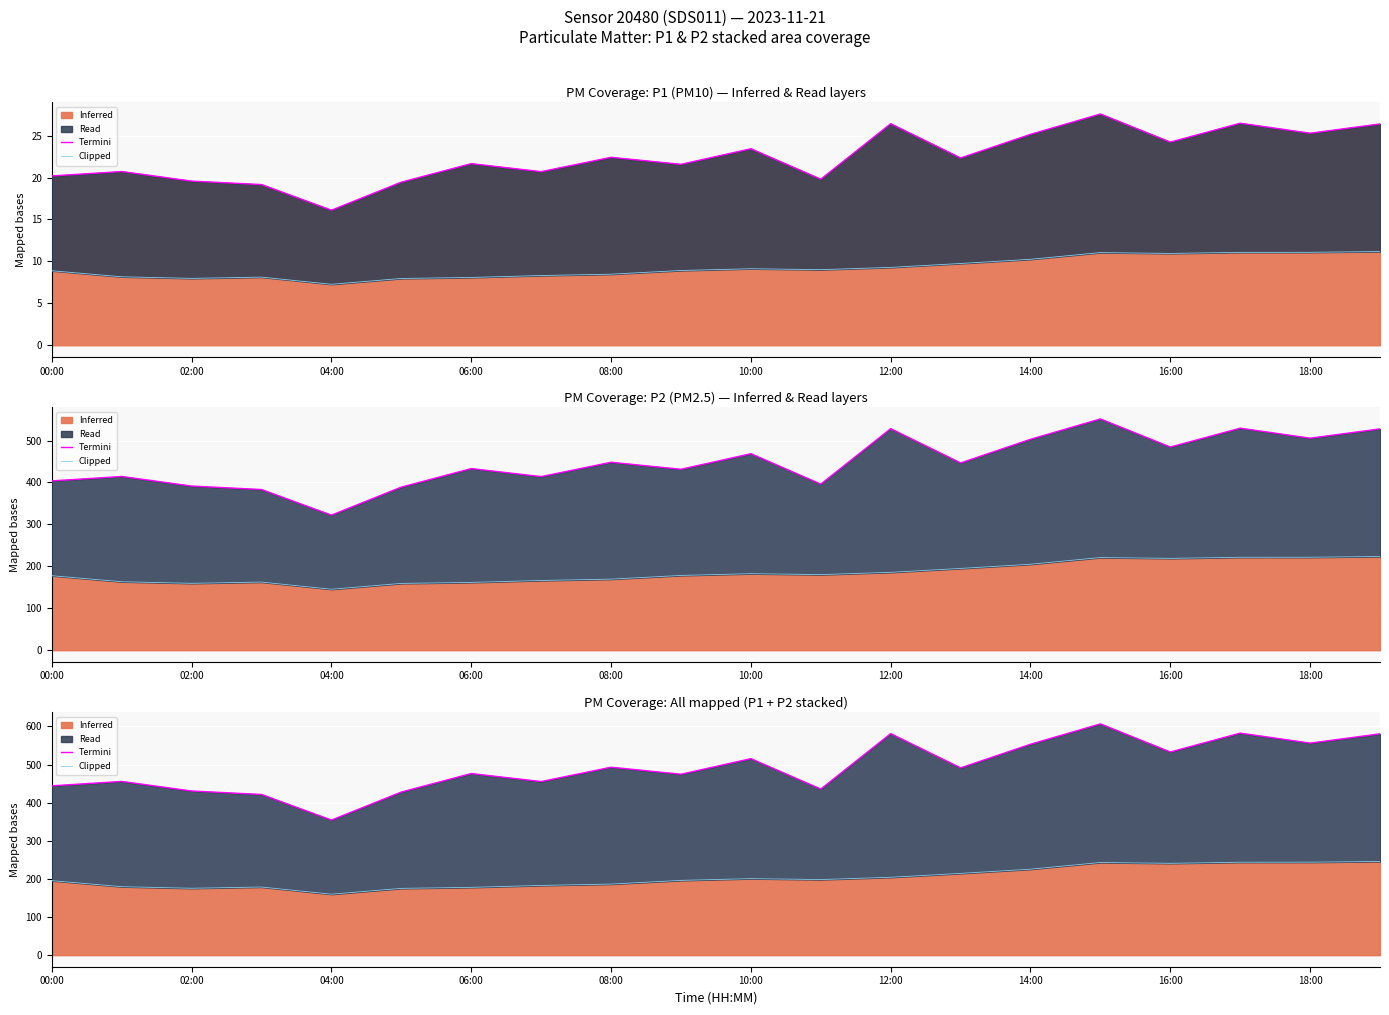

Does the chart display data point markers on the line(s)?

No